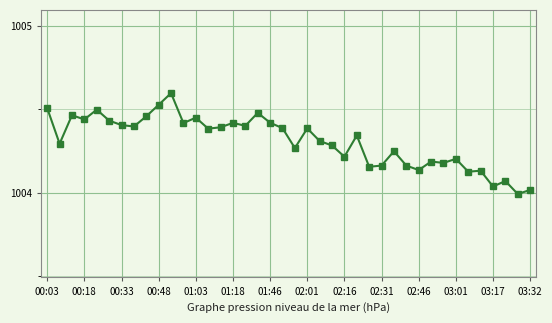

What is the difference between the maximum and minimum values?

0.6